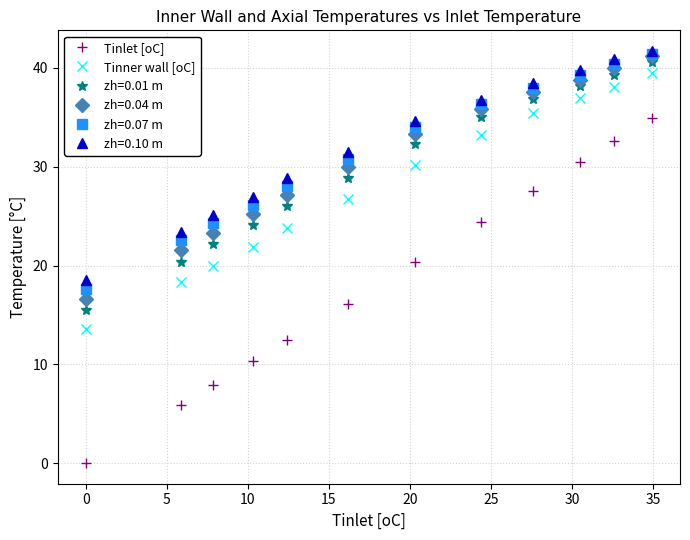

Which series has the largest total across all categories?

zh=0.10 m